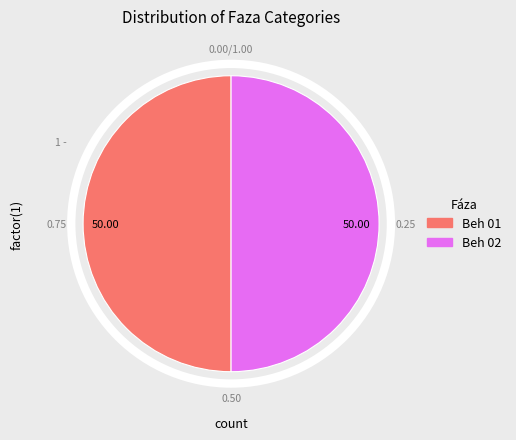

Is it true that Beh 02 is 7% of the pie?

False